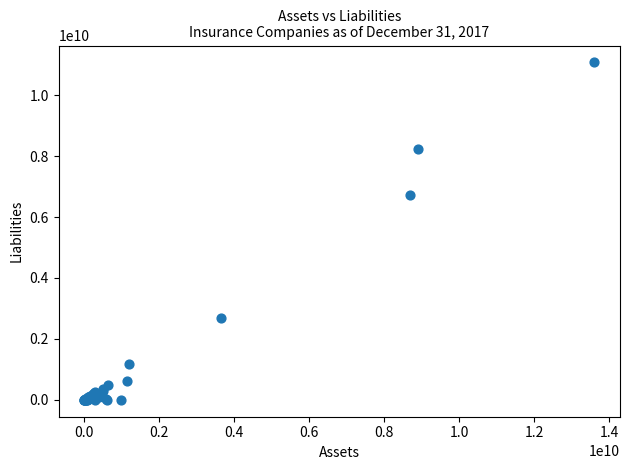

What Y value in the scatter plot is closest to 5537068337?

6722809798